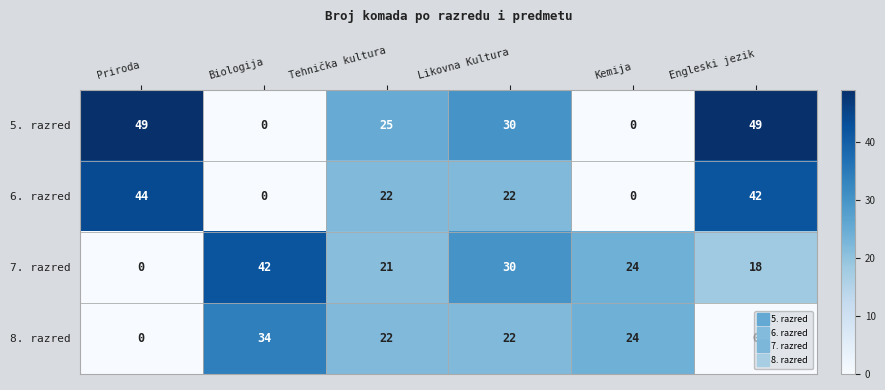

Between Kemija and Engleski jezik, which series saw the biggest shift?

5. razred